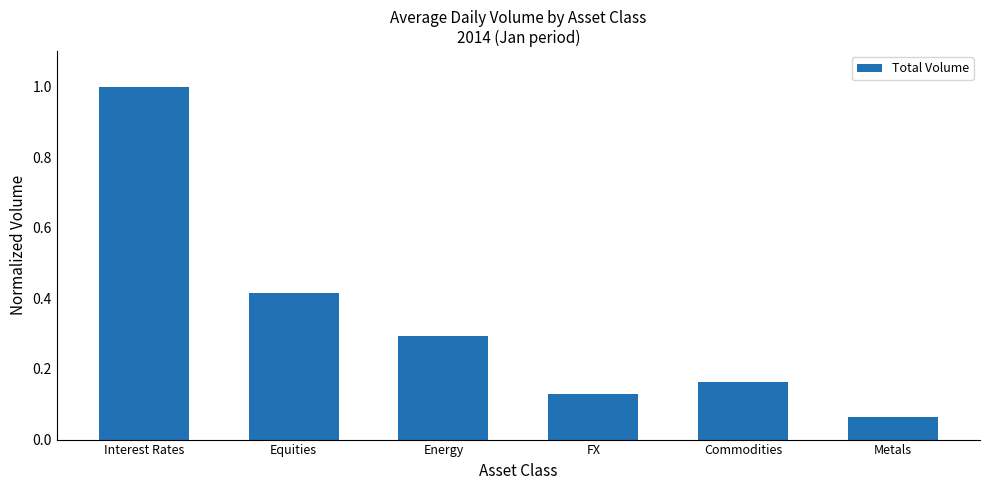

How many bars are there in total?

6